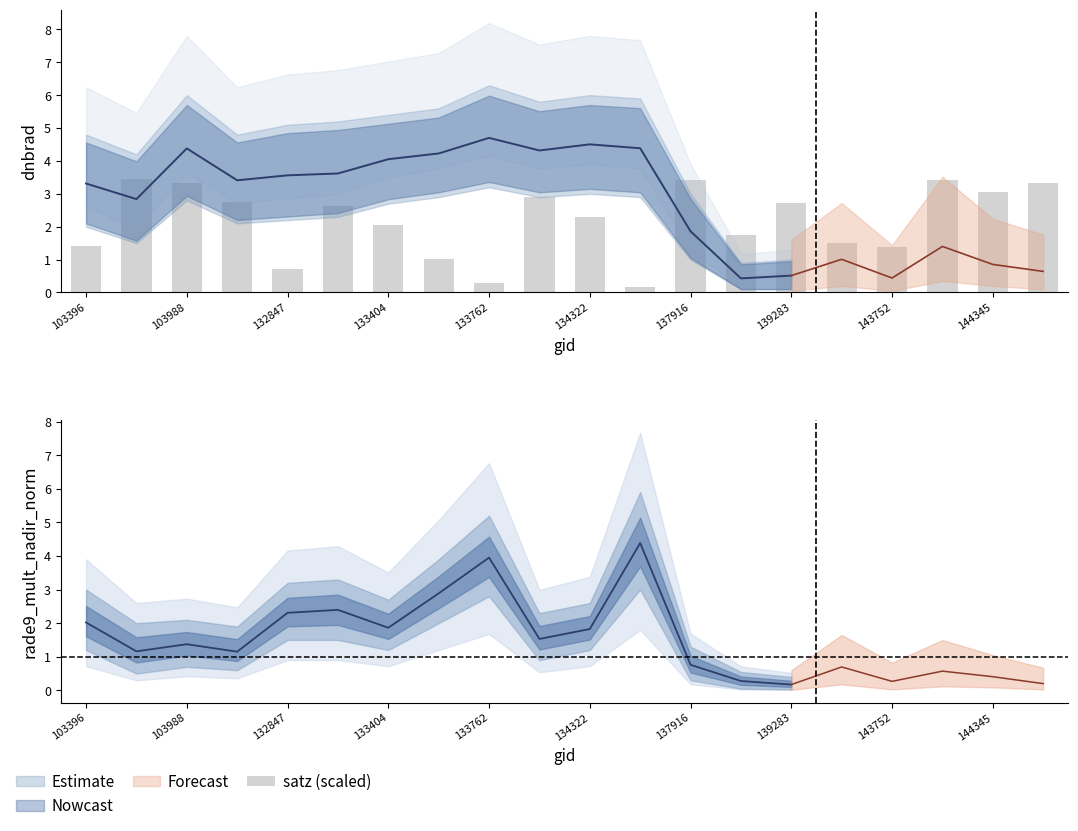

What is the smallest value displayed?

0.2